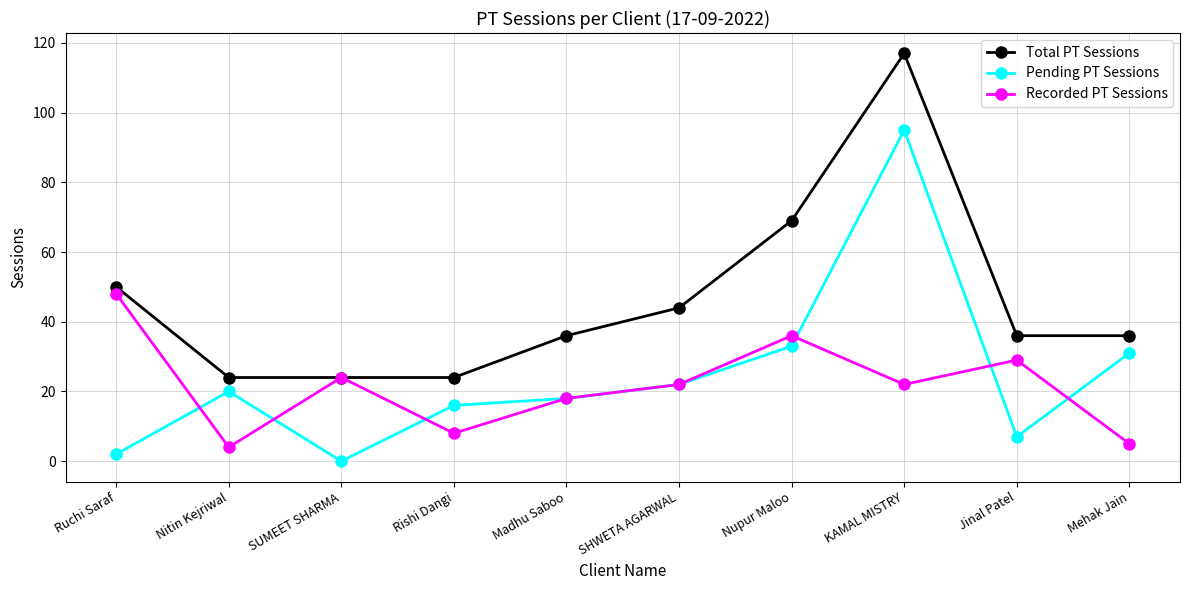

True or false: Total PT Sessions has a value of 36 at Madhu Saboo.

True